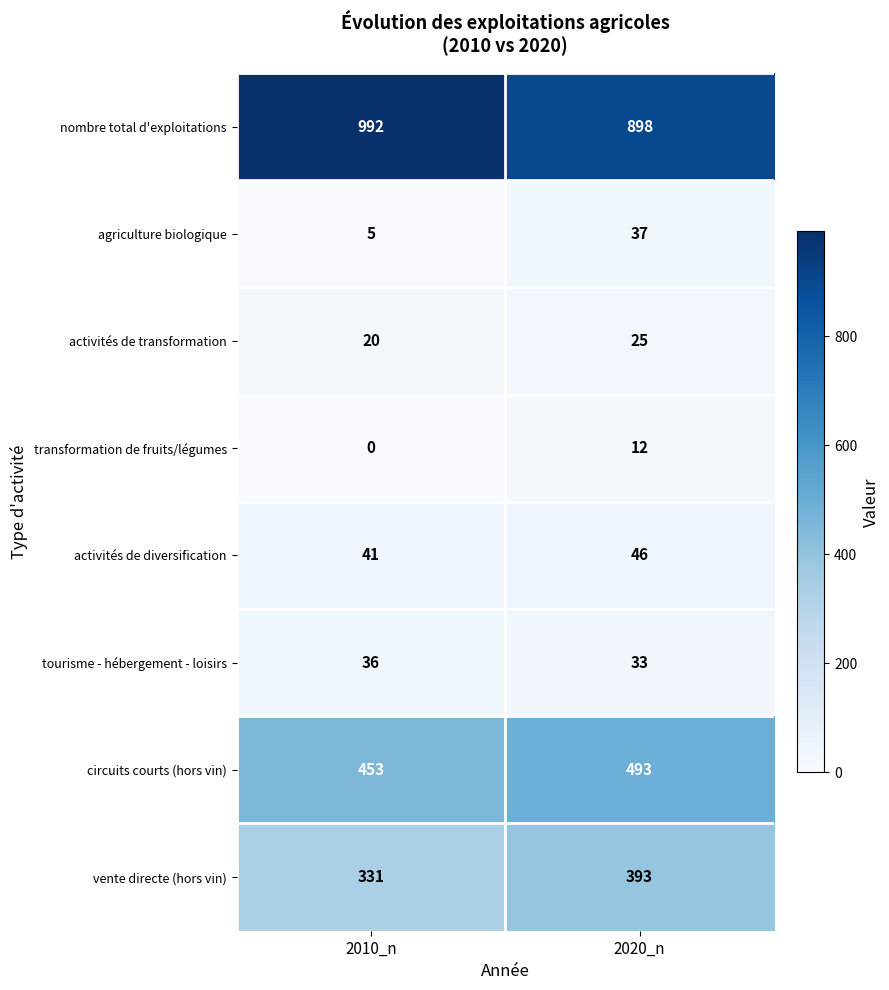

Which series has the widest spread of values?

nombre total d'exploitations